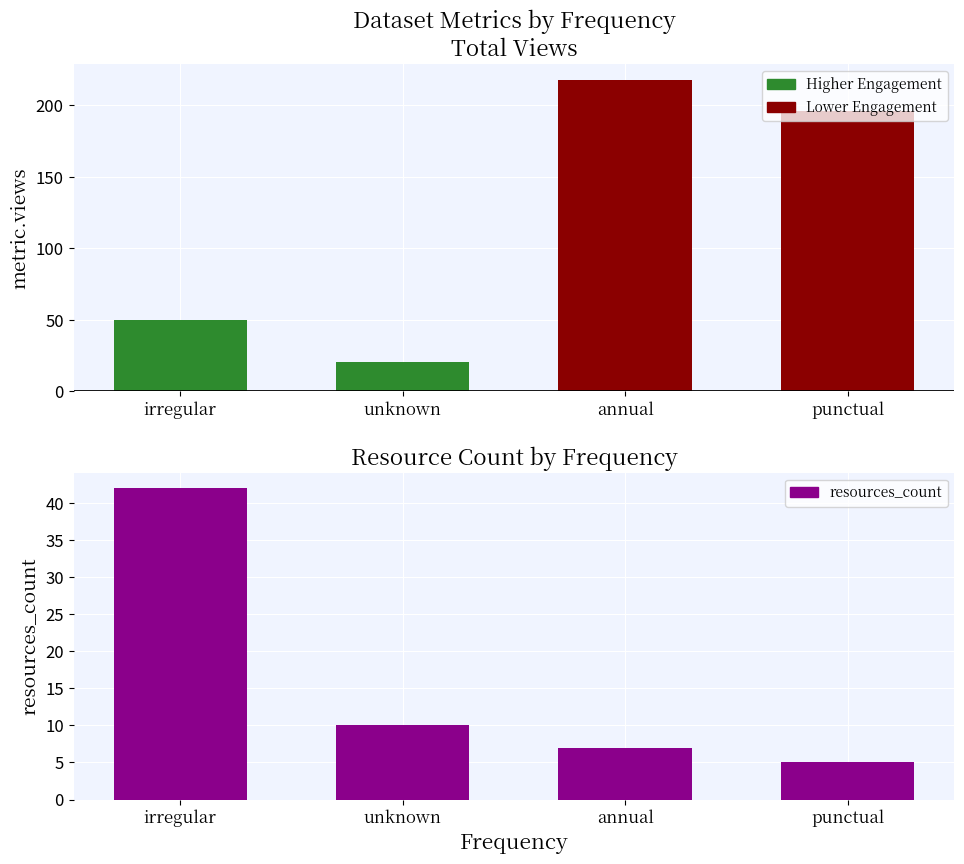

What value does the data have at punctual, to the nearest 5?

5